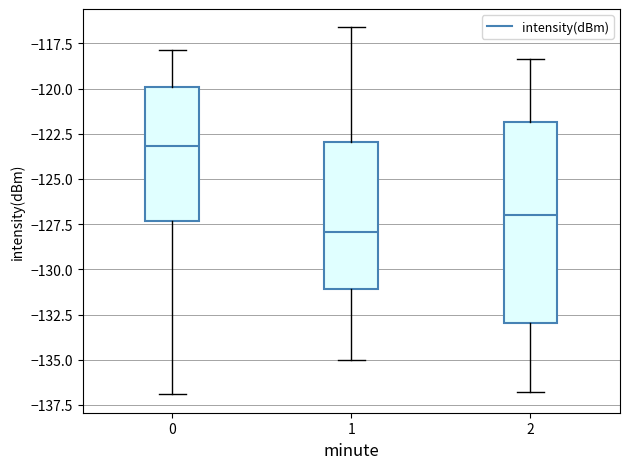

Where does the median line of the box at x = 2 sit on the y-axis? The values are not printed on the chart, so give them approximately, as read against the axis.

-127.0